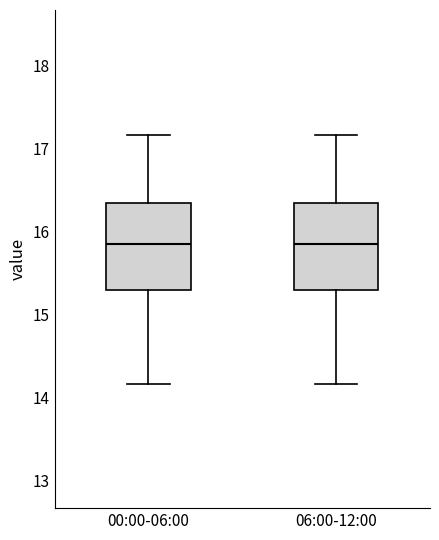

Reading left to right, transcribe this box plot: for each box, give where its median line is, the range the box spans, and where its two whiskers end, as read against the y-axis. The values are not printed on the chart, so give them approximately, as read against the axis.

00:00-06:00: median 15.9, box 15.3 to 16.3, whiskers 14.2 to 17.2
06:00-12:00: median 15.9, box 15.3 to 16.3, whiskers 14.2 to 17.2